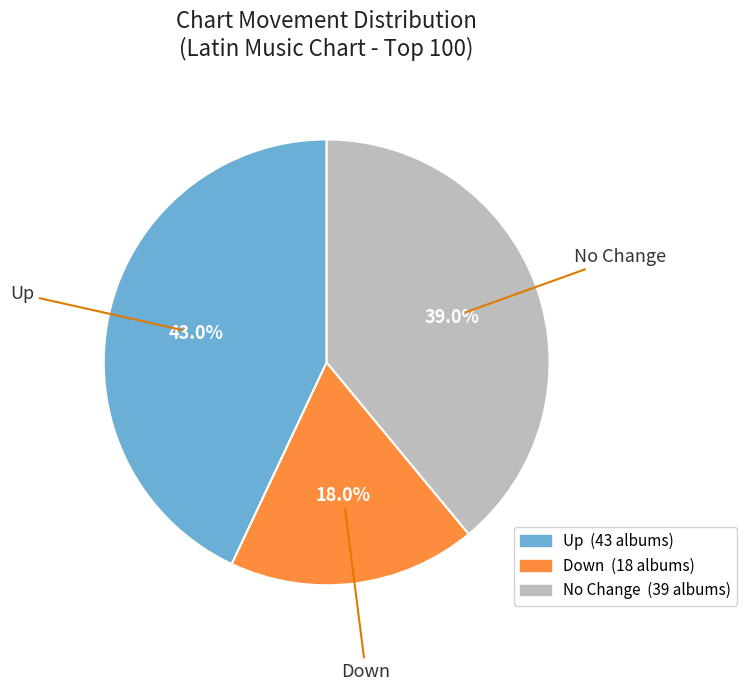

Is there a majority slice in this chart?

No